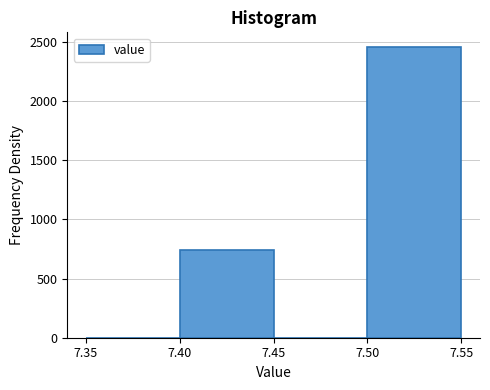

Which range on the x-axis has the tallest bar?

7.50 to 7.55